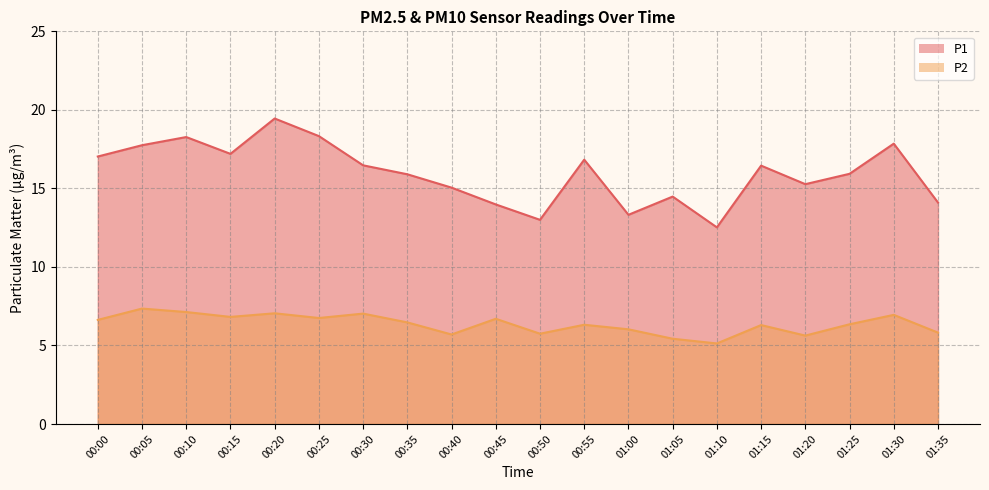

Between 00:05 and 00:10, which series saw the biggest shift?

P1